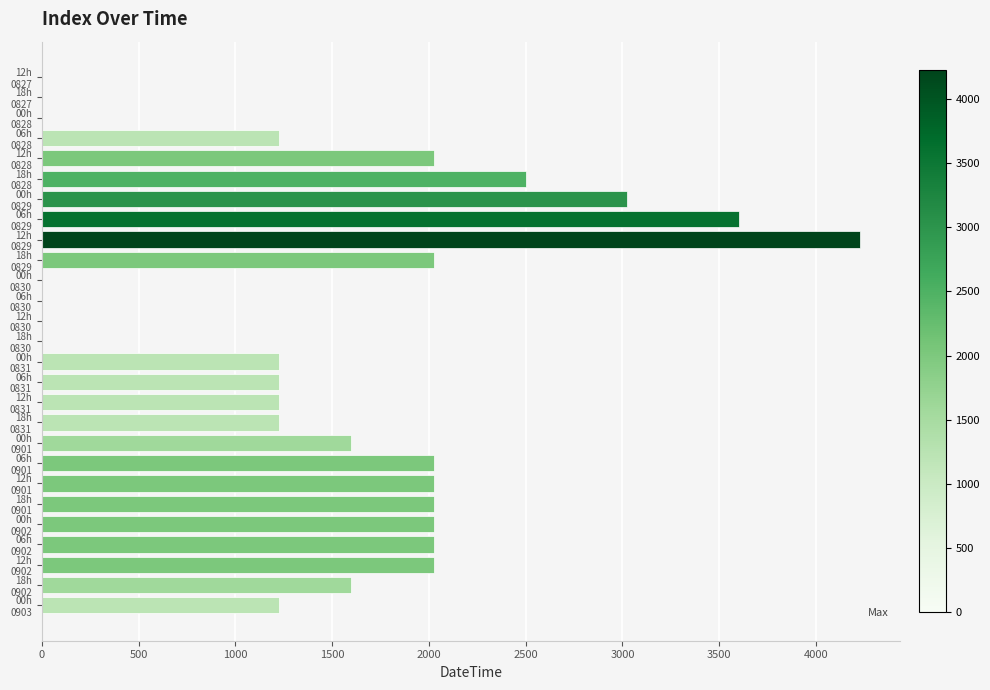

Count the number of categories in the chart.

27